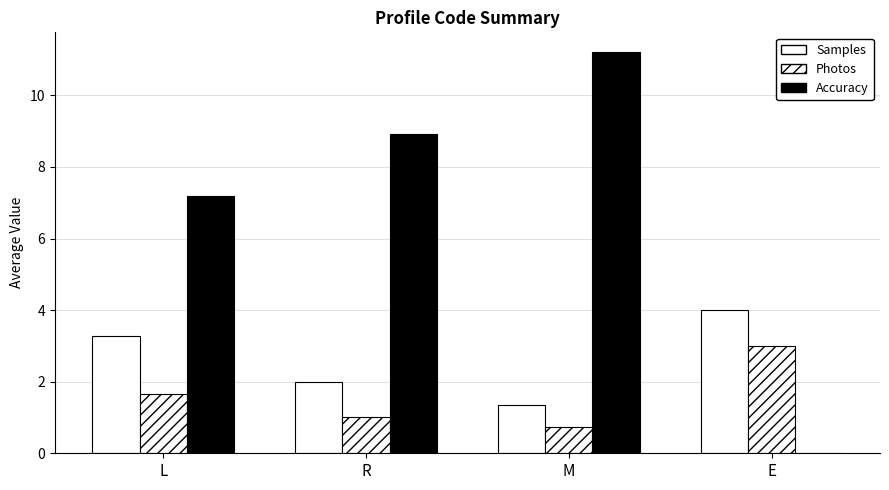

How many data points does each series have?

4